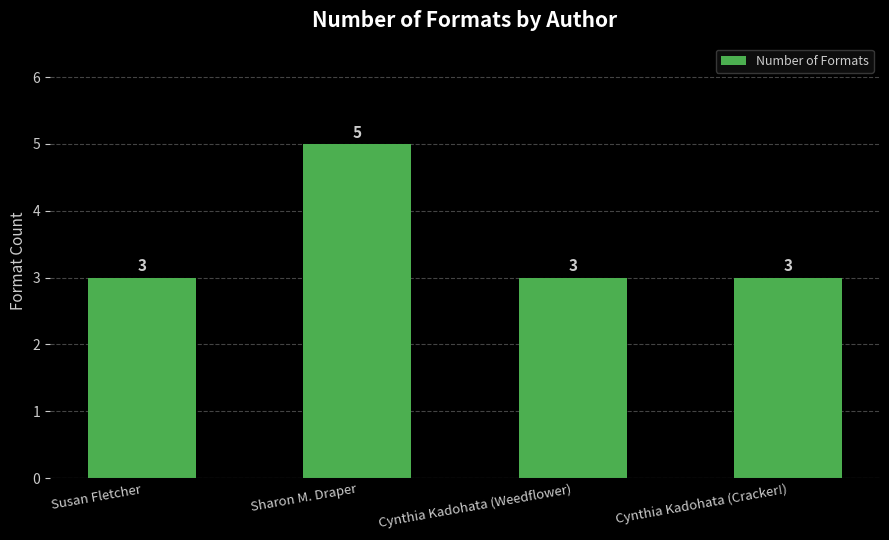

What position from the left is Susan Fletcher?

1